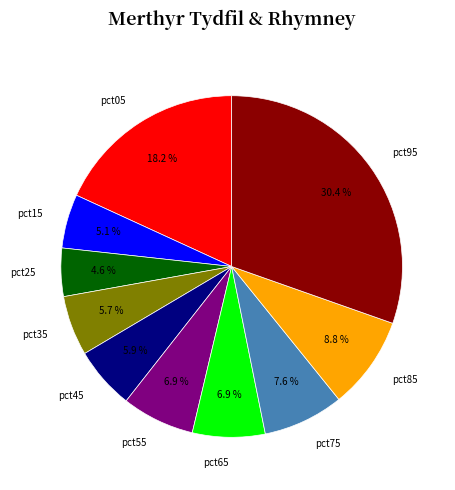

Is pct15 the majority of the pie?

No